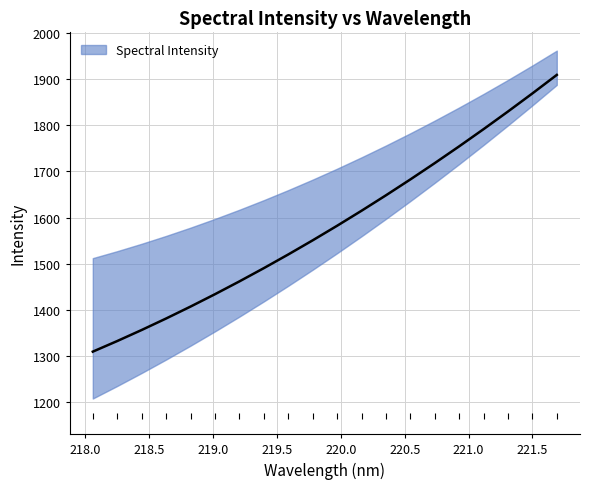

The chart shows a value of 374.5 at 220.7354. True or false?

False